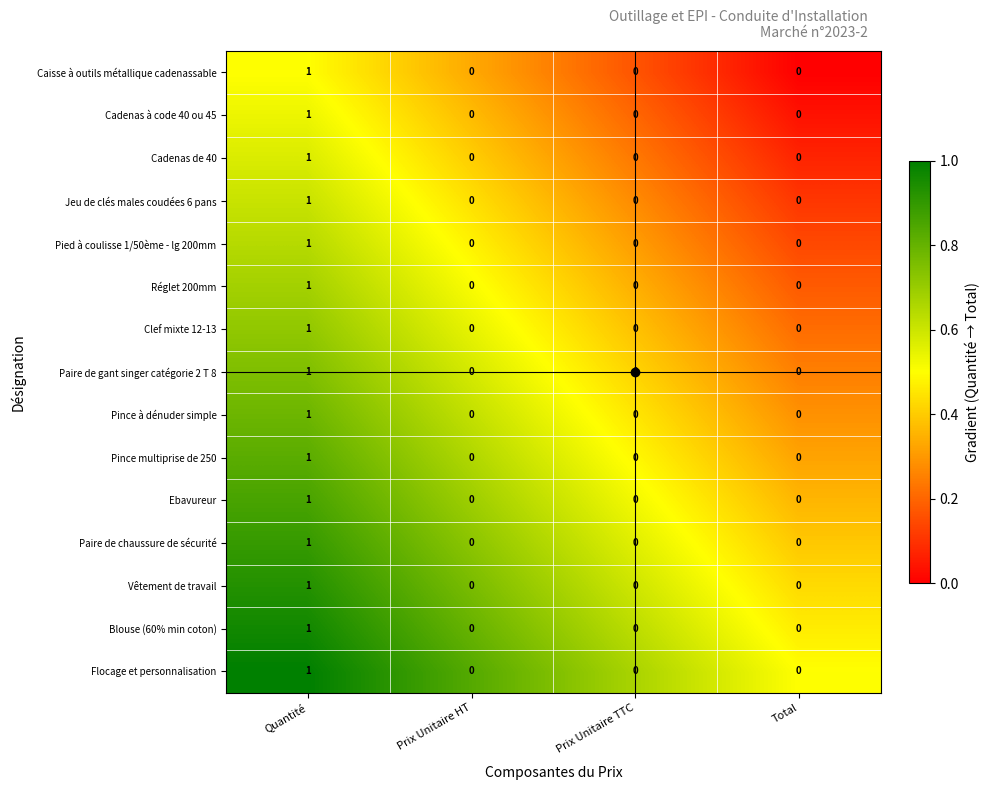

At which label does Cadenas de 40 reach its peak?

Quantité